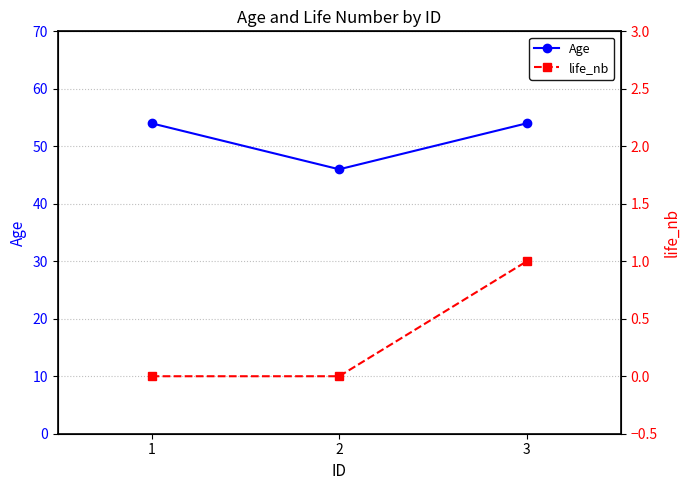

Which has a higher value, 3 or 1?

3